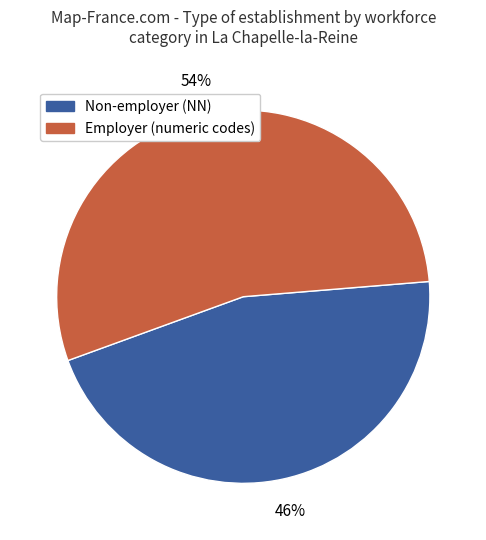

To the nearest percent, what is the average slice percentage?

50%